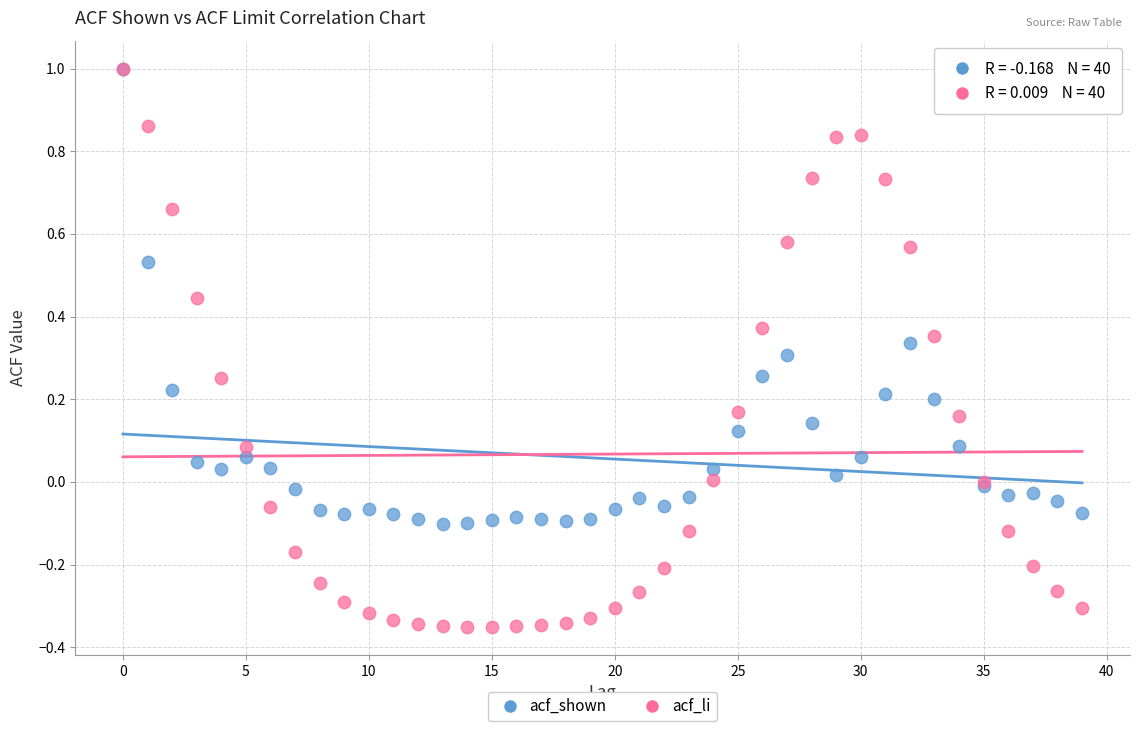

Which series contains the lowest Y value?

acf_li